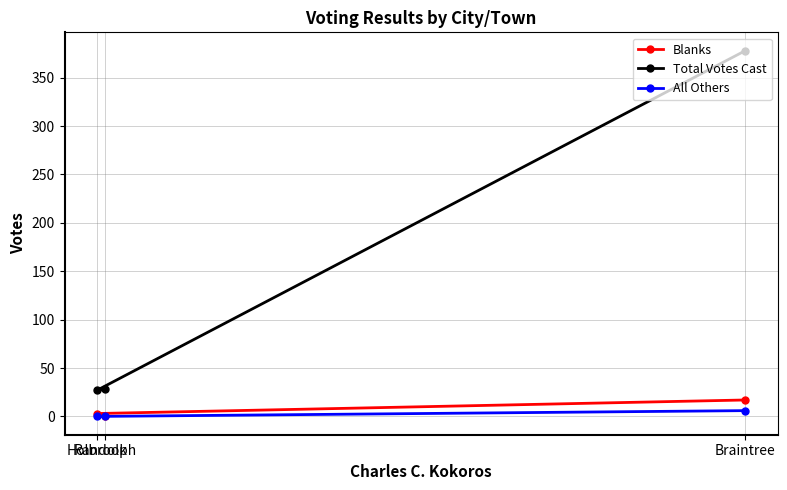

At which category is the sum across all series the highest?

Braintree